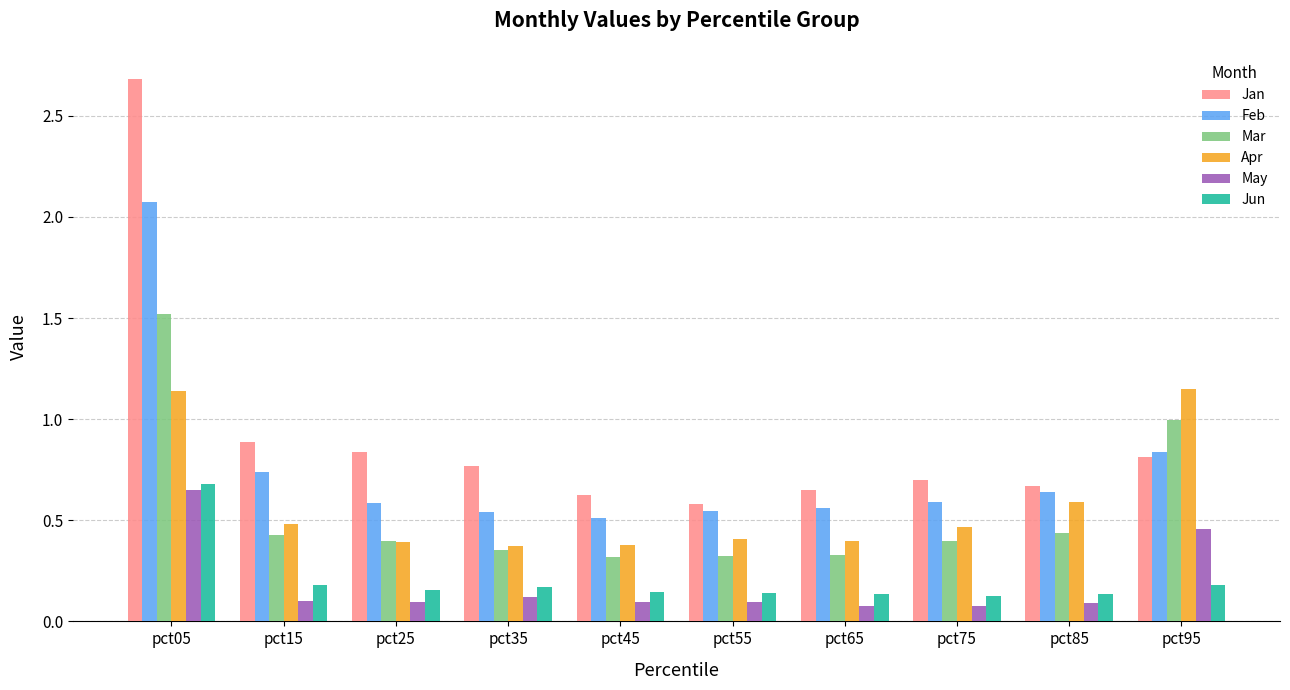

Which series changed the most between pct65 and pct95?

Apr